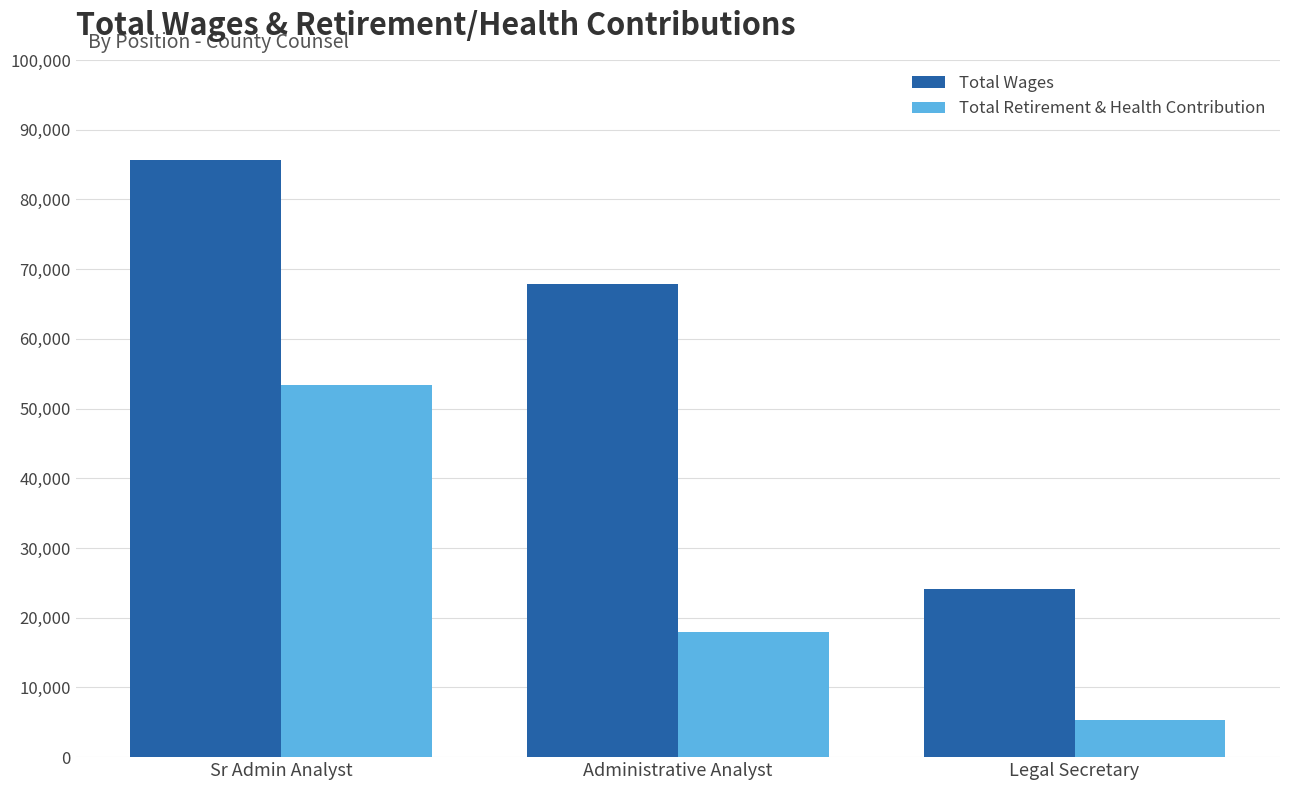

What position from the left is Administrative Analyst?

2